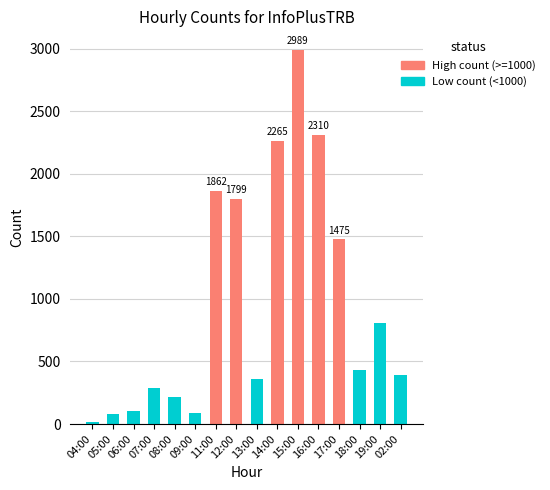

What position from the left is 02:00?

16